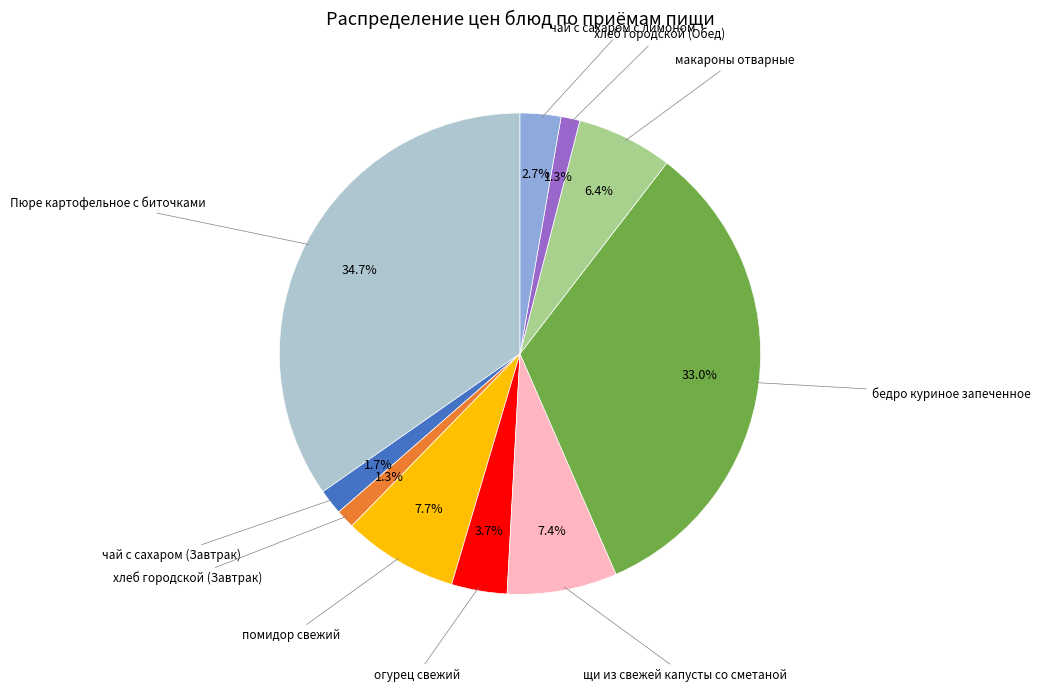

To the nearest percent, what is the average slice percentage?

10%